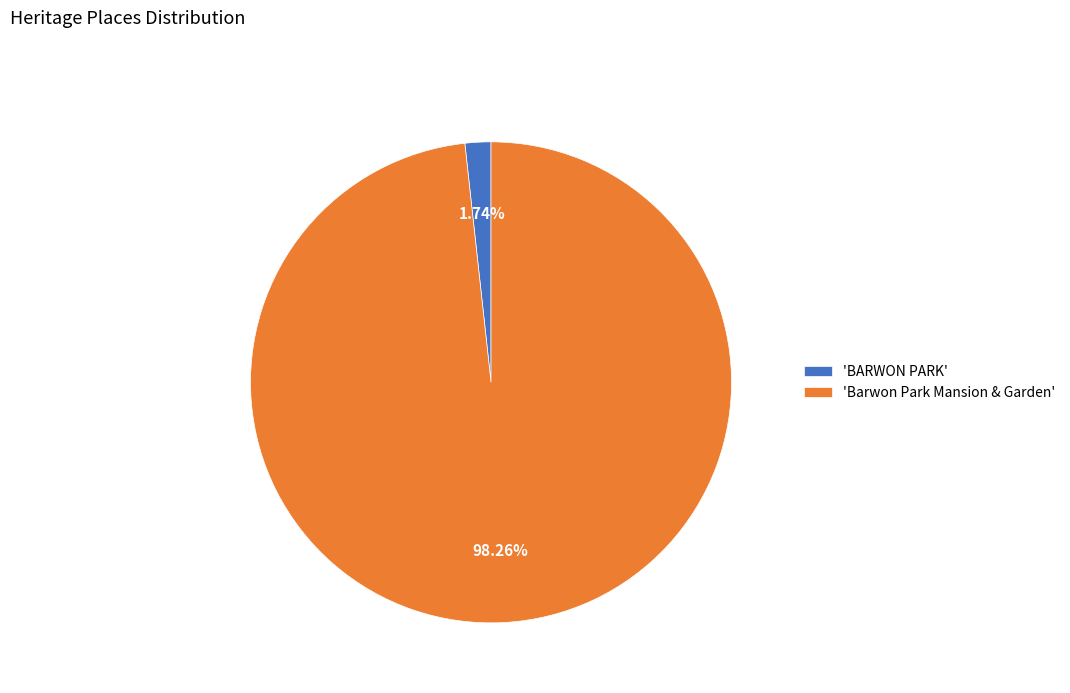

Rank the categories by value from lowest to highest.

'BARWON PARK', 'Barwon Park Mansion & Garden'